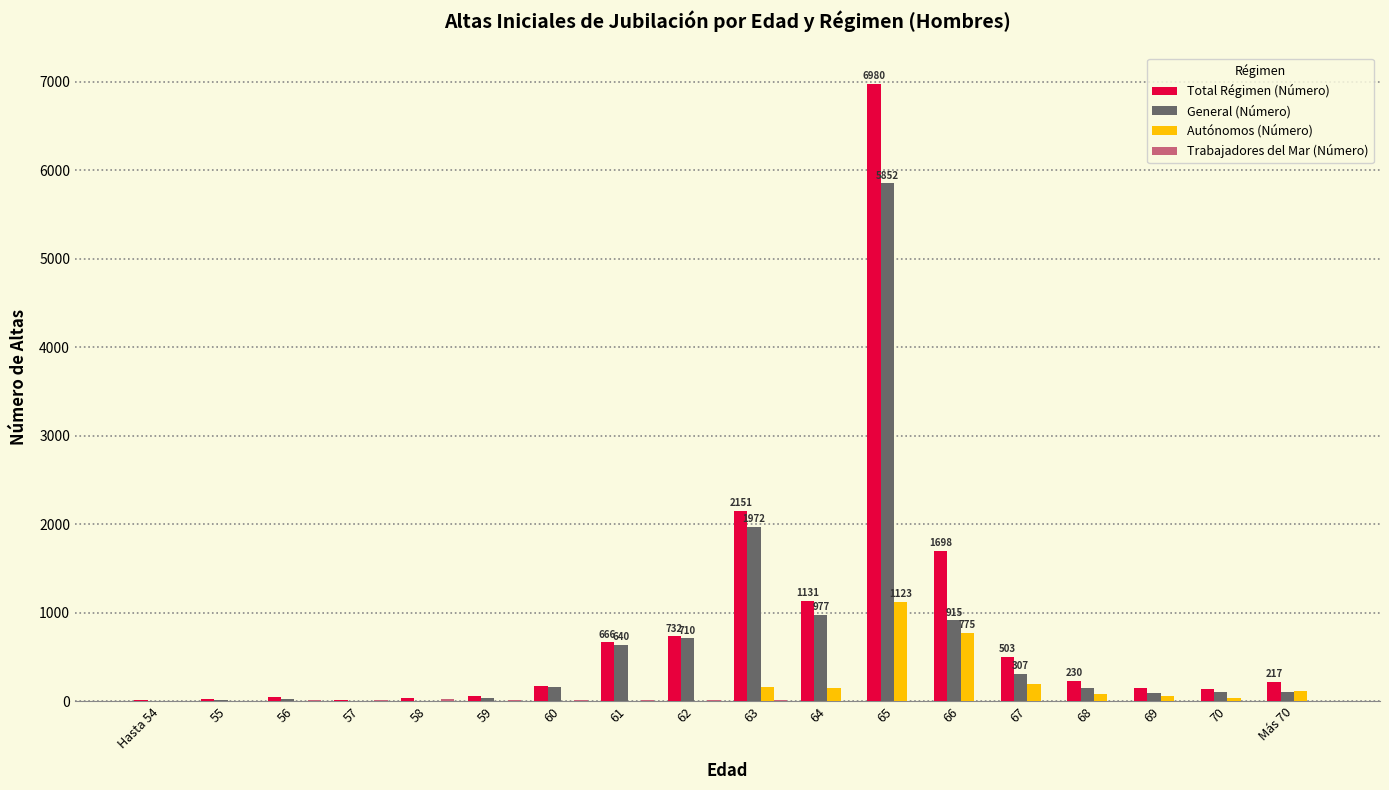

What is the greatest value displayed?

6980